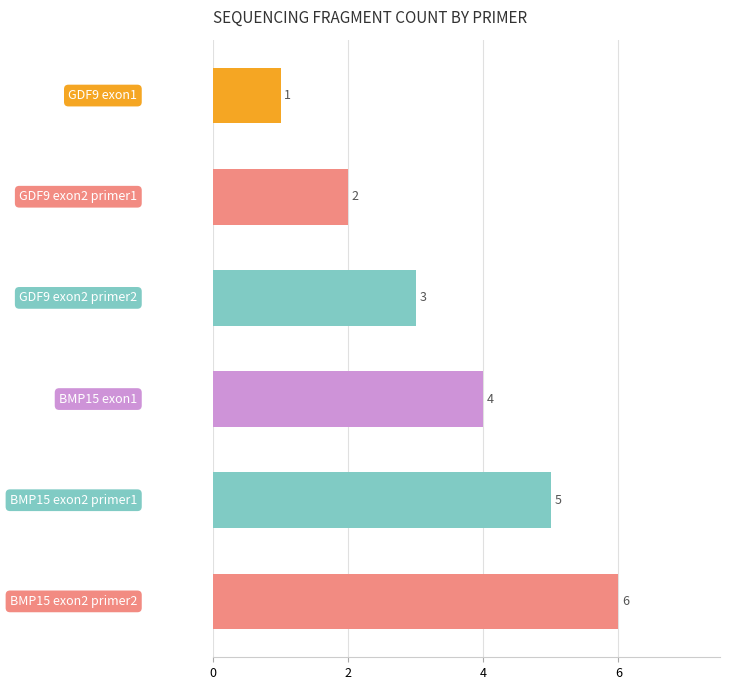

Count the number of data series in this chart.

1